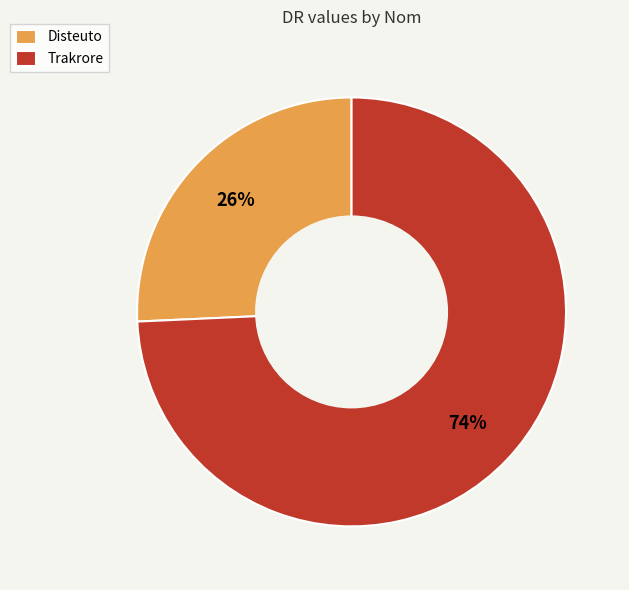

Which slice is the largest?

Trakrore